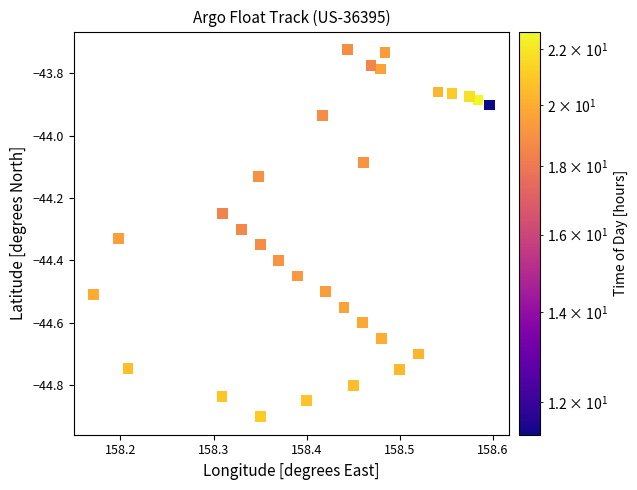

What is the range of X values (max minus min)?

0.4